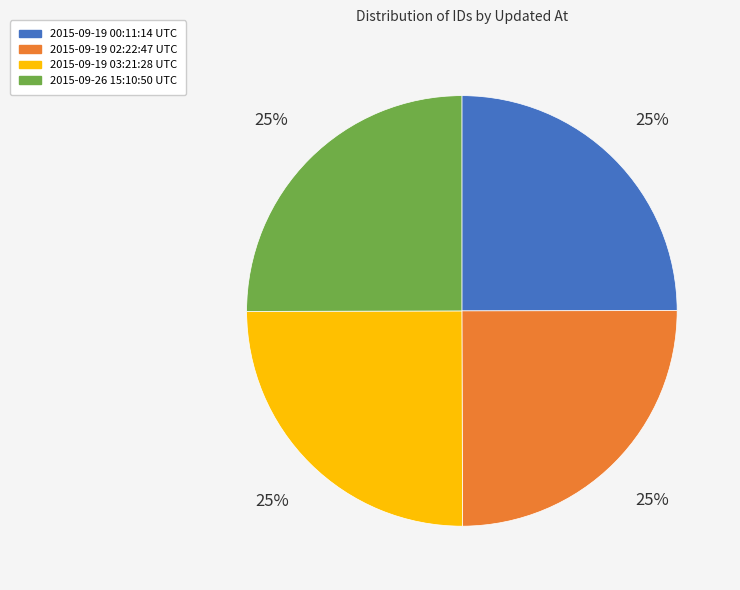

The 2015-09-19 02:22:47 UTC slice represents 39% of the pie. True or false?

False